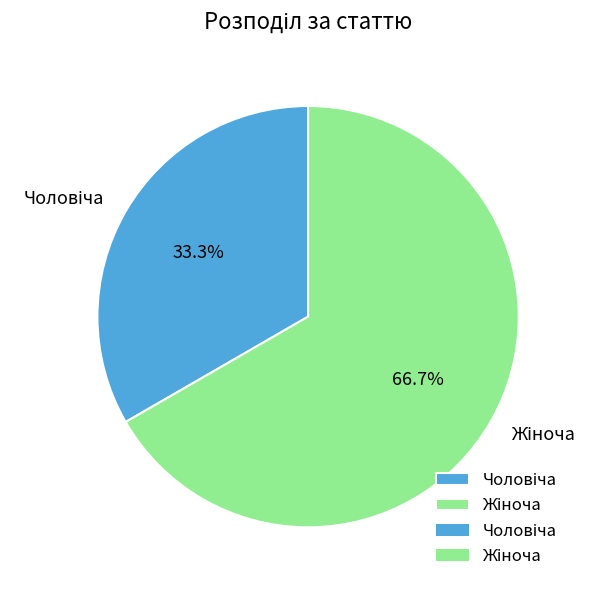

Is there a majority slice in this chart?

Yes